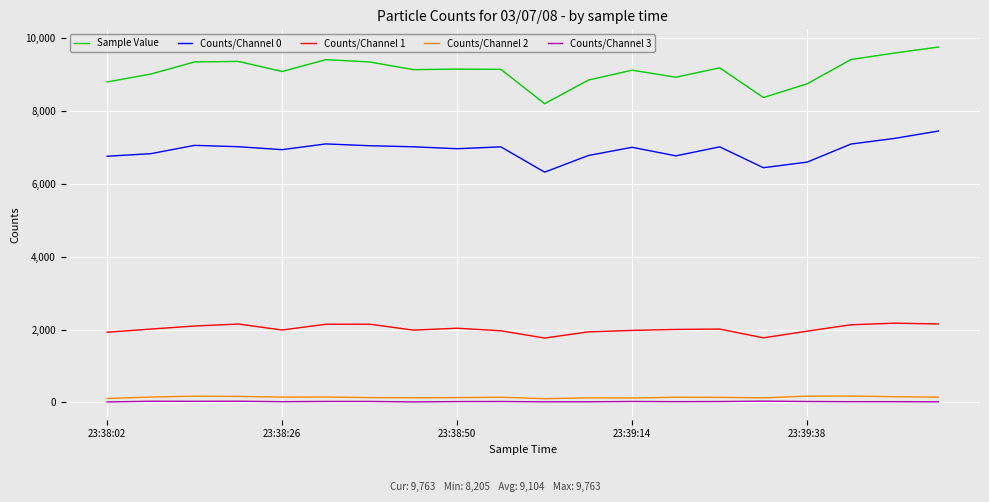

True or false: Counts/Channel 1 and Counts/Channel 0 cross at least once.

False